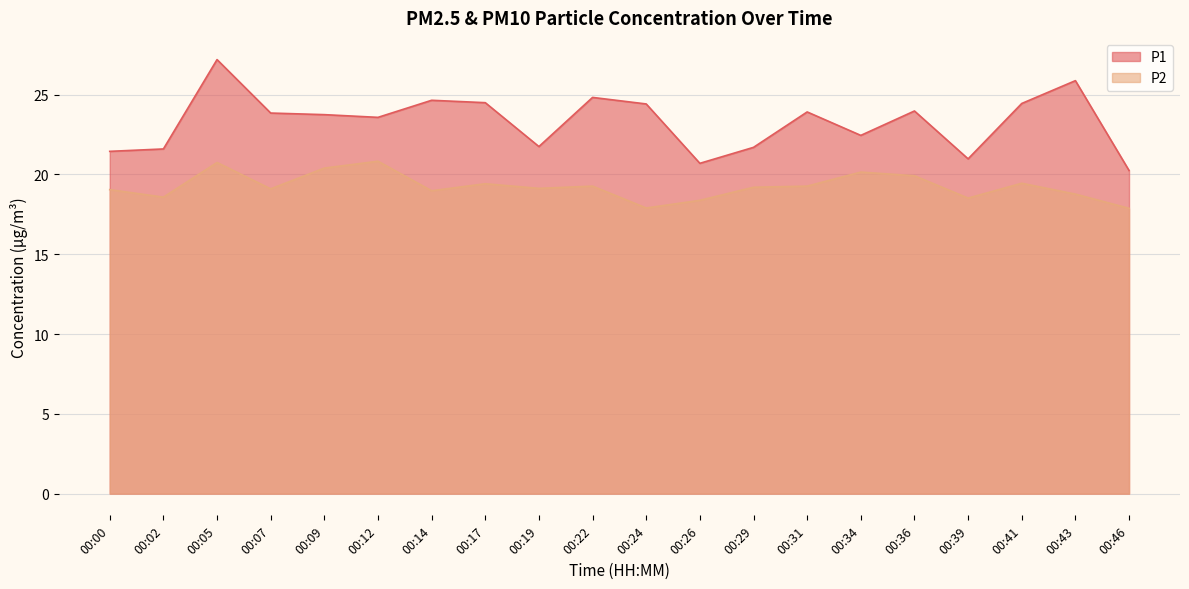

Reading left to right, extract all data points from this chart.

P1: 00:00=21.4	00:02=21.6	00:05=27.2	00:07=23.9	00:09=23.8	00:12=23.6	00:14=24.6	00:17=24.5	00:19=21.8	00:22=24.8	00:24=24.4	00:26=20.7	00:29=21.7	00:31=23.9	00:34=22.4	00:36=24.0	00:39=21.0	00:41=24.4	00:43=25.9	00:46=20.2
P2: 00:00=19.1	00:02=18.6	00:05=20.8	00:07=19.1	00:09=20.4	00:12=20.8	00:14=19.0	00:17=19.4	00:19=19.1	00:22=19.3	00:24=17.9	00:26=18.4	00:29=19.2	00:31=19.3	00:34=20.1	00:36=19.9	00:39=18.5	00:41=19.4	00:43=18.8	00:46=17.9